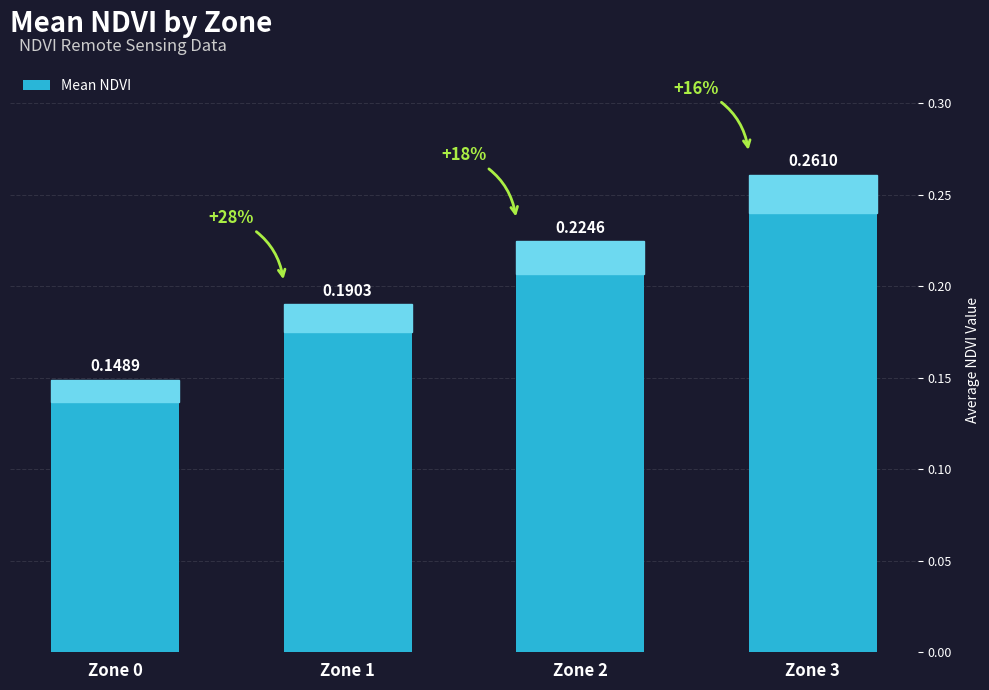

What is the sum of all values?

0.8